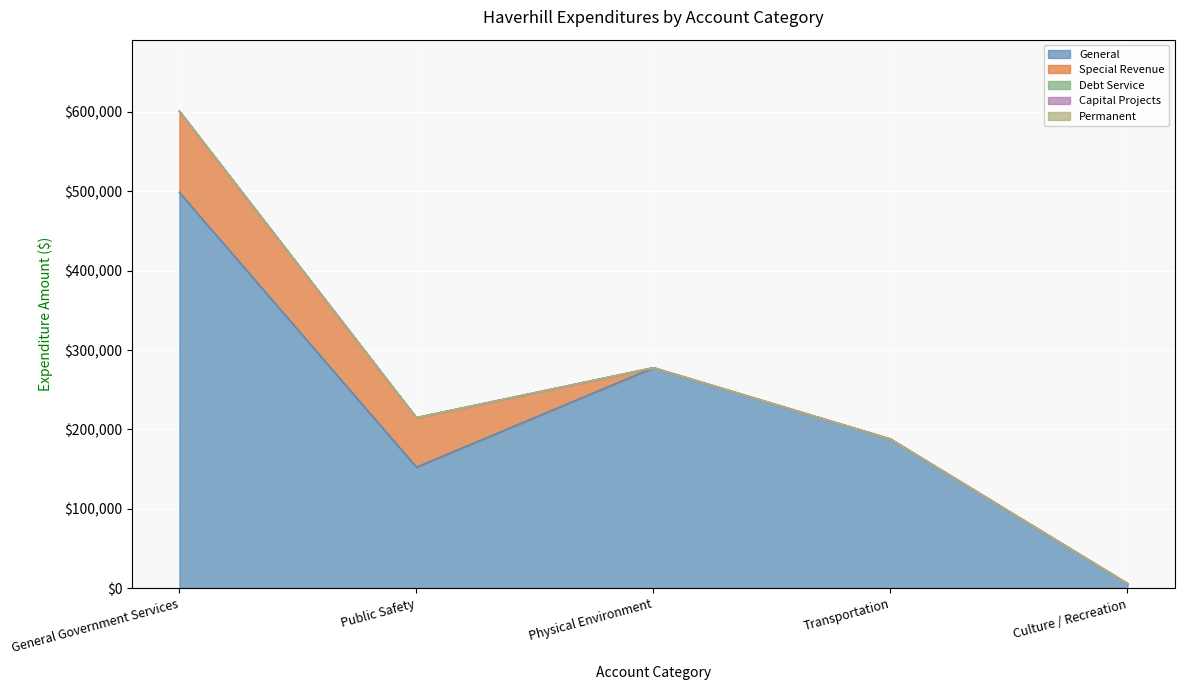

Between General Government Services and Culture / Recreation, which series saw the biggest shift?

Total Account